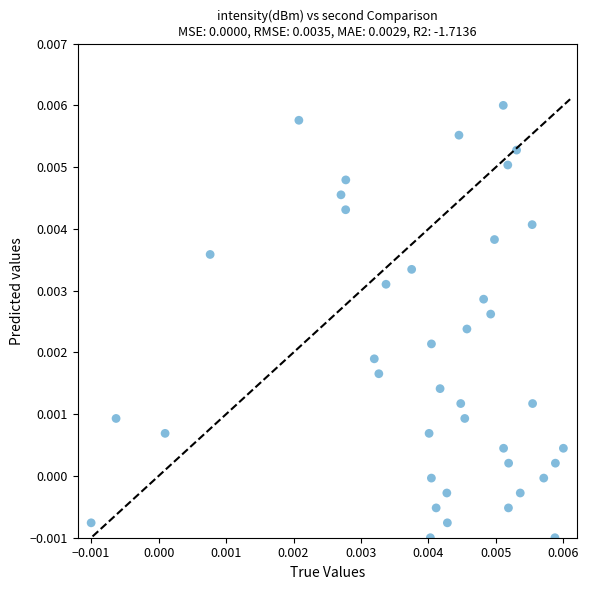

How many data points are displayed?

40